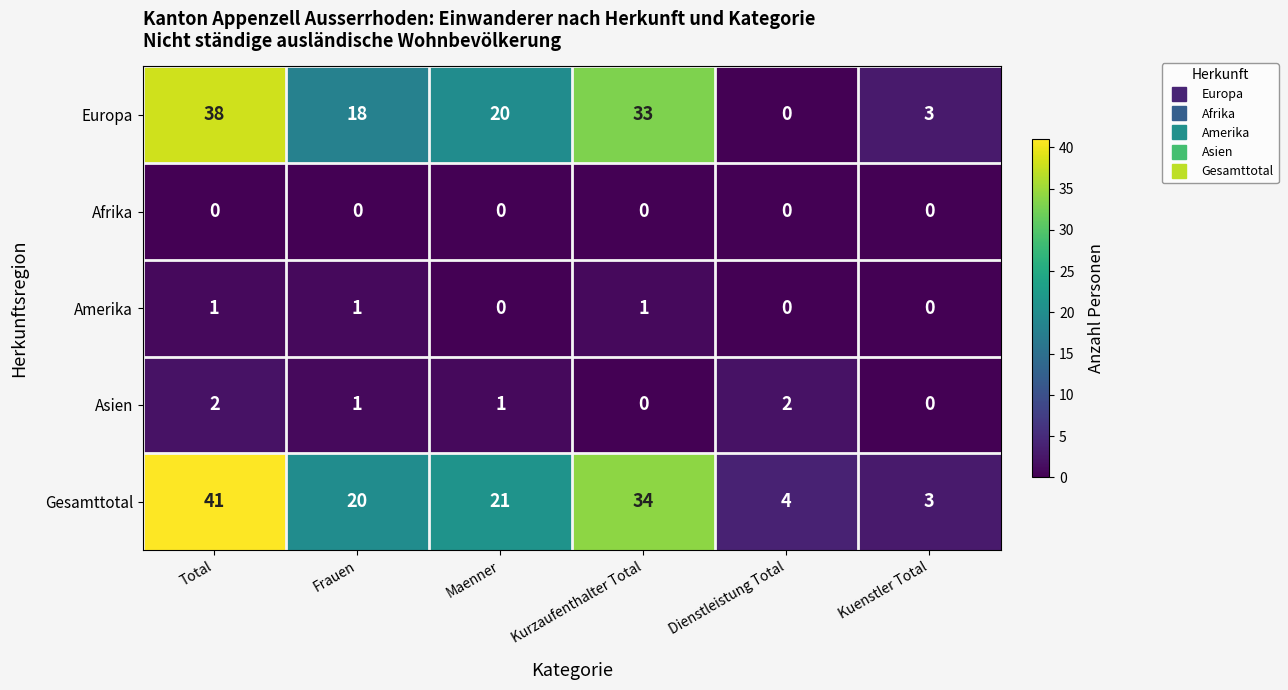

What is the spread (max minus min) of values at Dienstleistung Total?

4